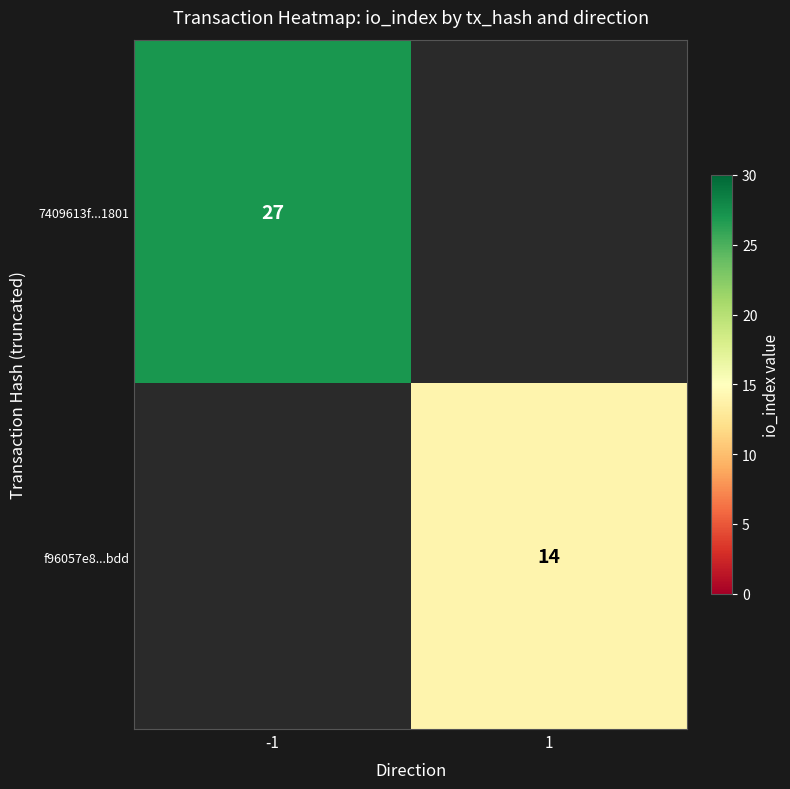

Is the value of f96057e8...bdd at 1 greater than the value of 7409613f...1801 at -1?

No